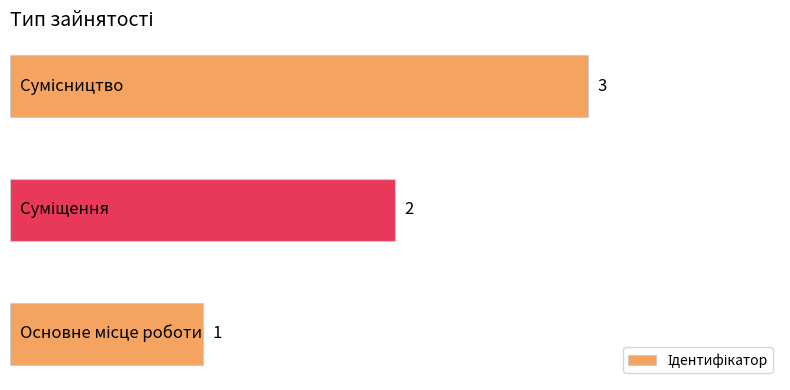

What is the greatest value displayed?

3